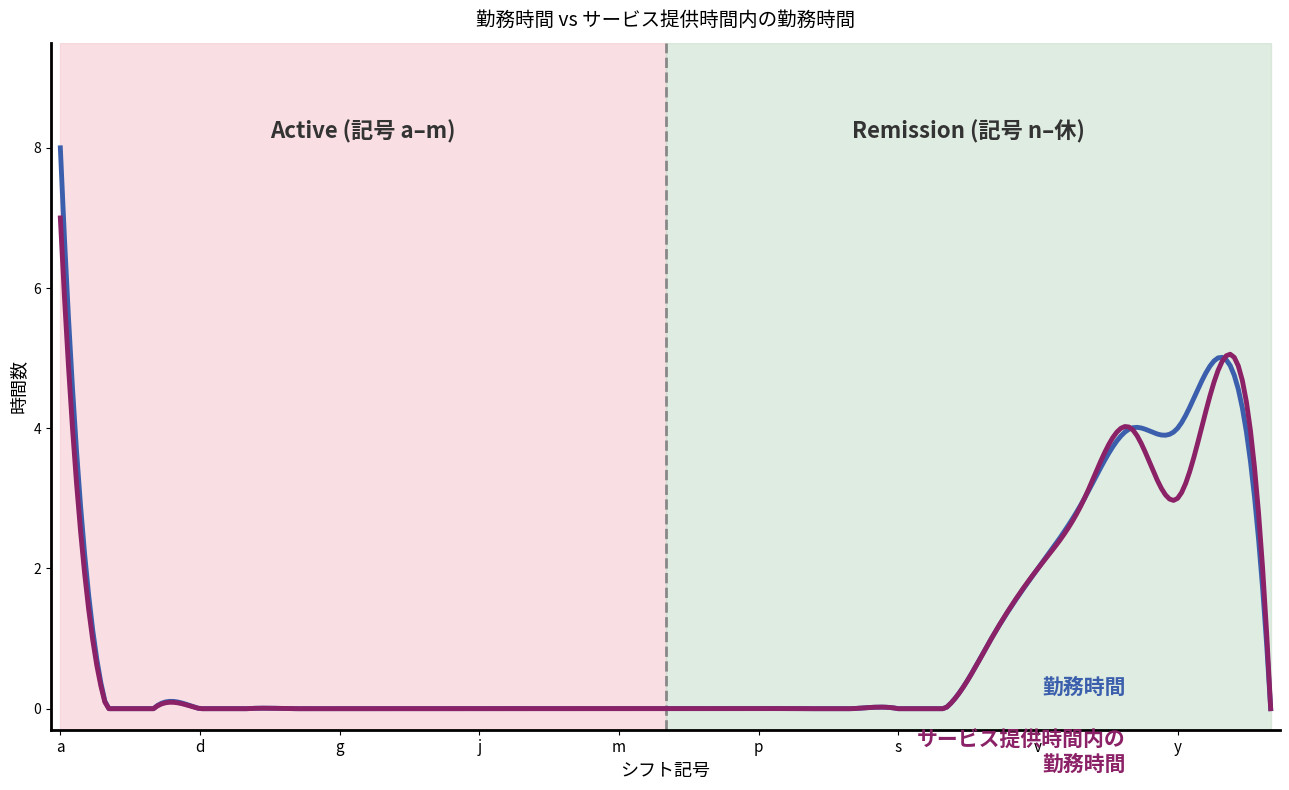

What is the greatest value displayed?

8.0